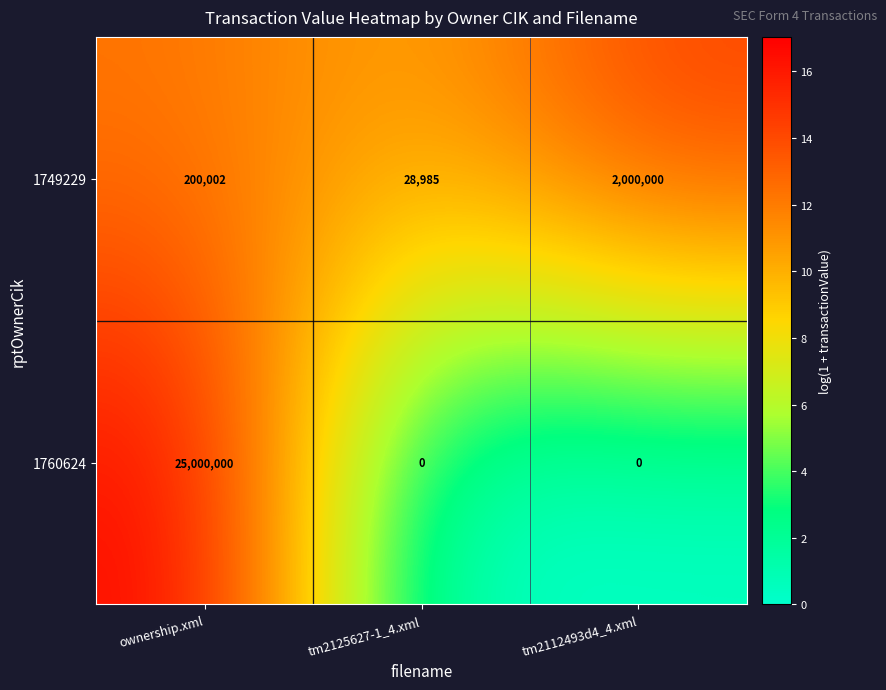

What is the difference between the maximum and minimum values in the 1749229 series?

1971015